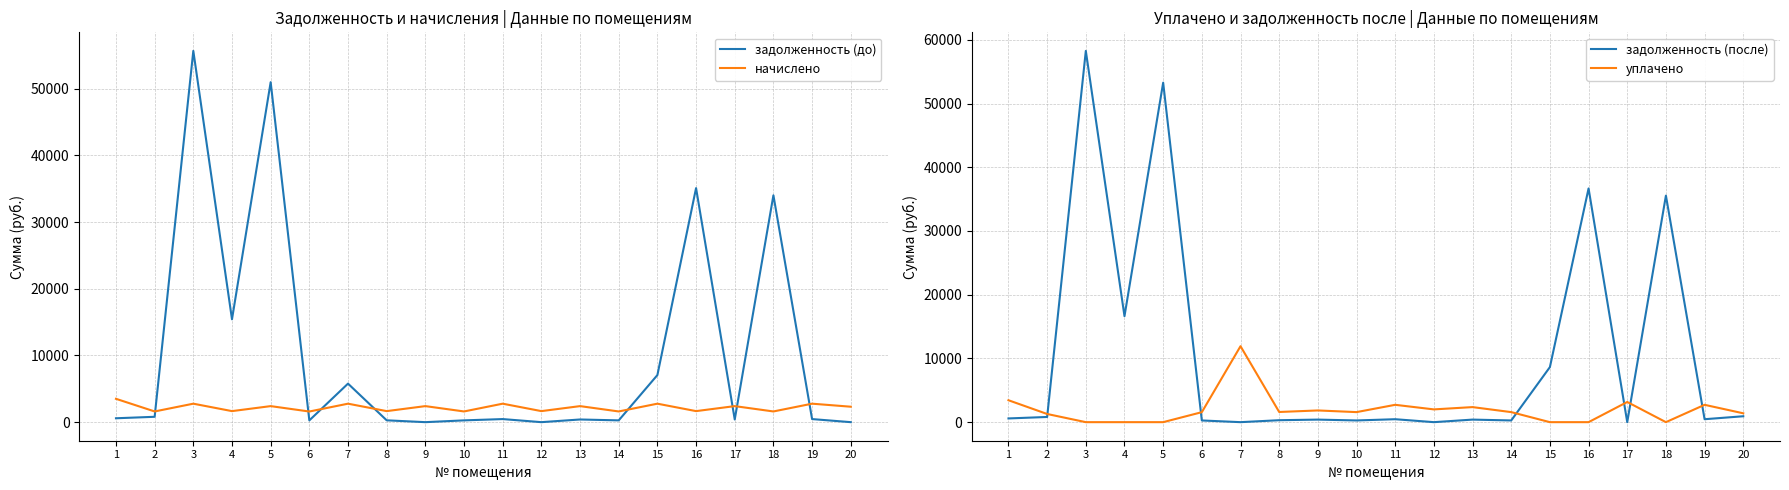

True or false: начислено has a value of 1596.0 at 6.

True